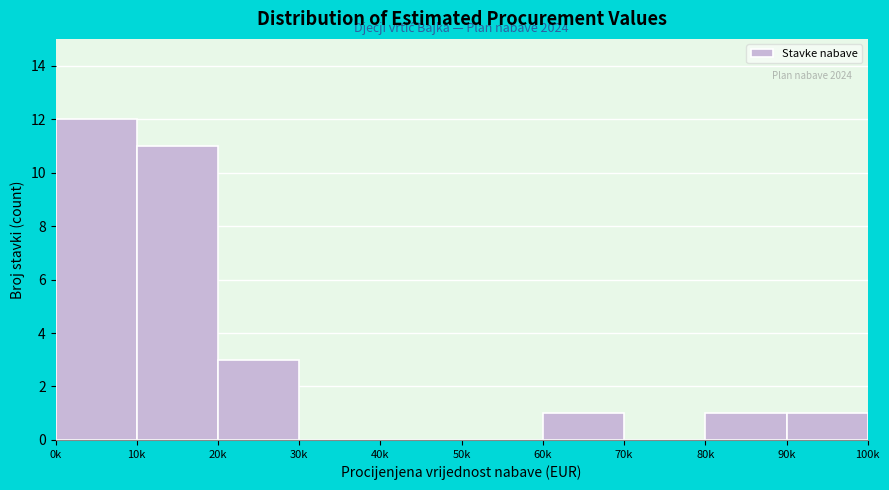

Reading left to right, what are all the values shown in this chart?

0k=12	10k=11	20k=3	30k=0	40k=0	50k=0	60k=1	70k=0	80k=1	90k=1